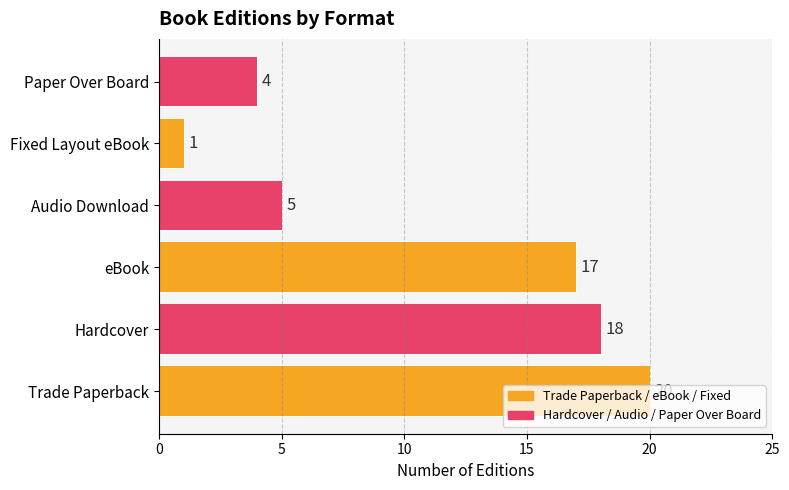

The chart shows a value of 10 at eBook. True or false?

False